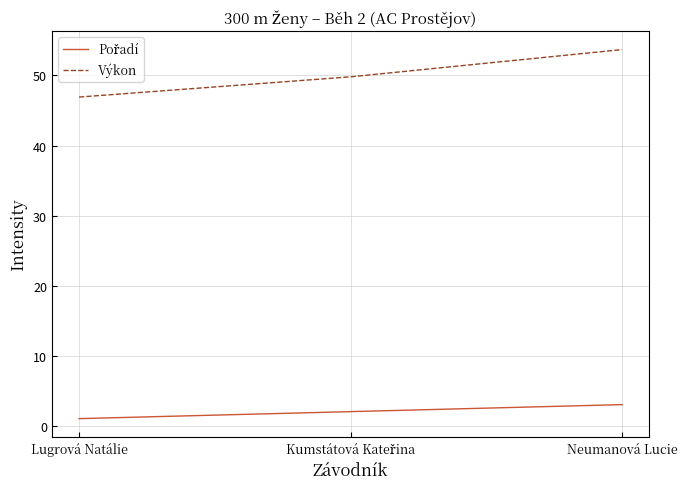

Read the Výkon value at Lugrová Natálie.

46.9